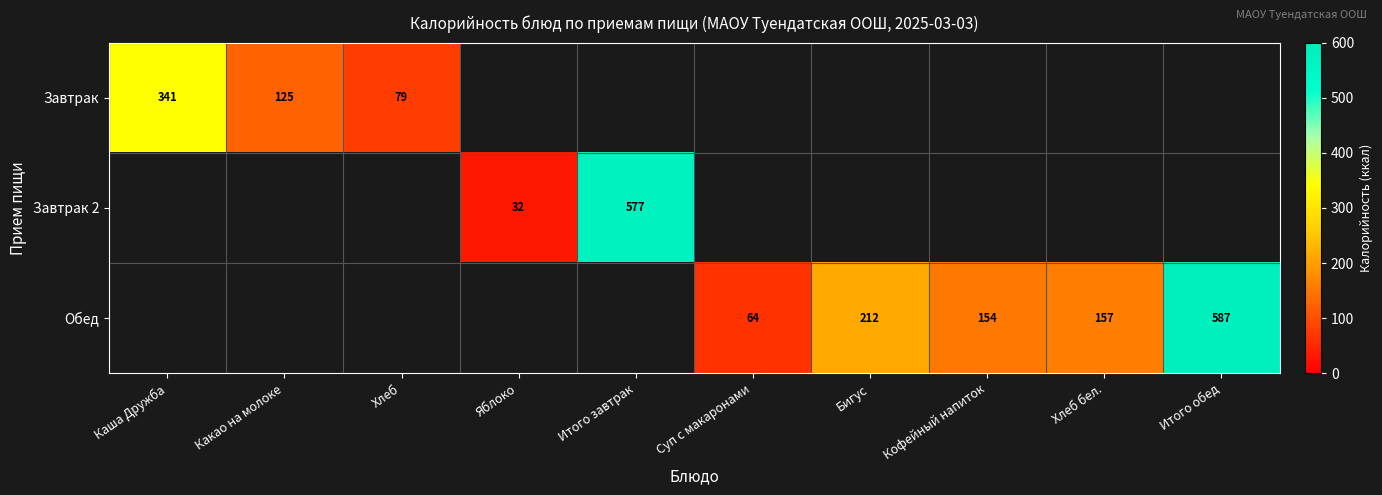

Is the value of Завтрак 2 at Итого завтрак greater than the value of Обед at Итого обед?

No